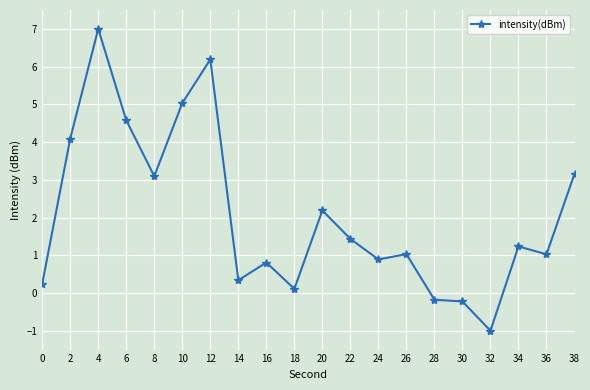

What is the minimum value shown in the chart?

-1.0